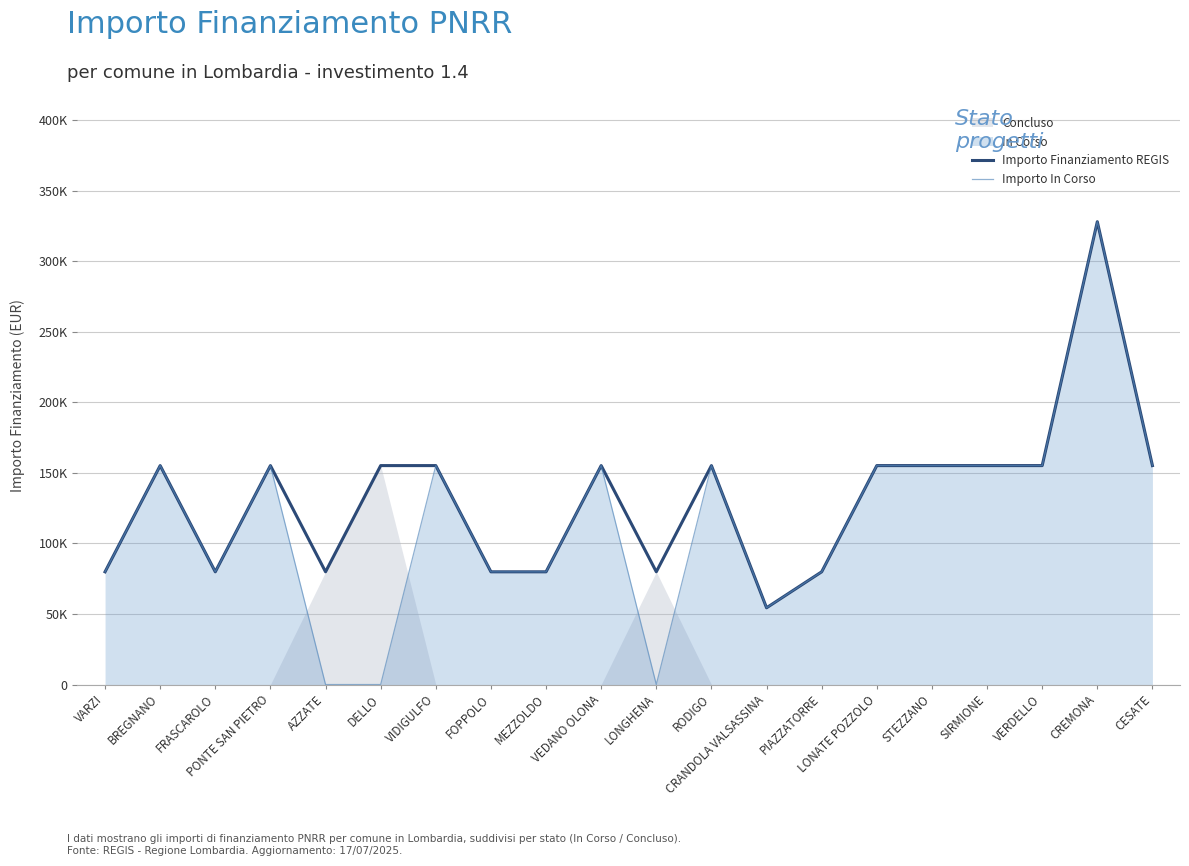

What is the total value across all series at PONTE SAN PIETRO?

310468